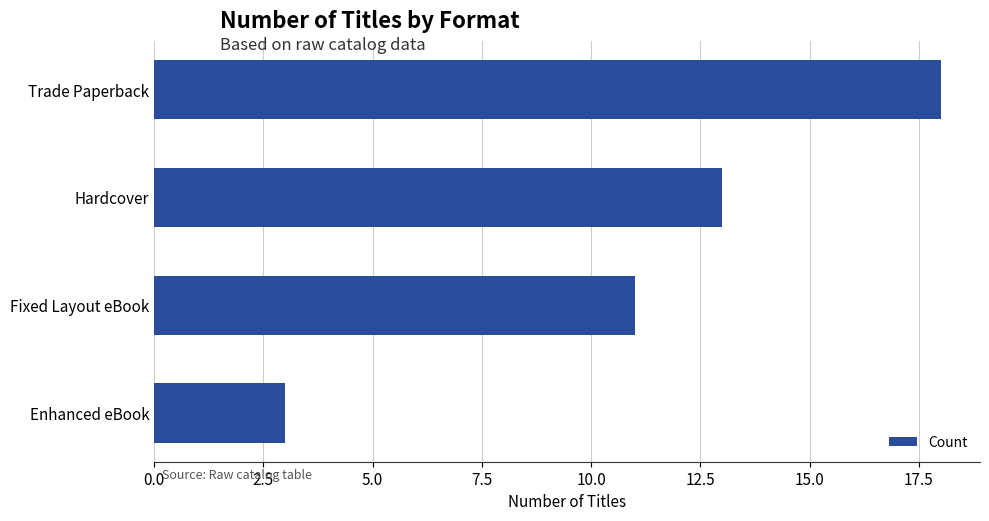

How many data points does each series have?

4